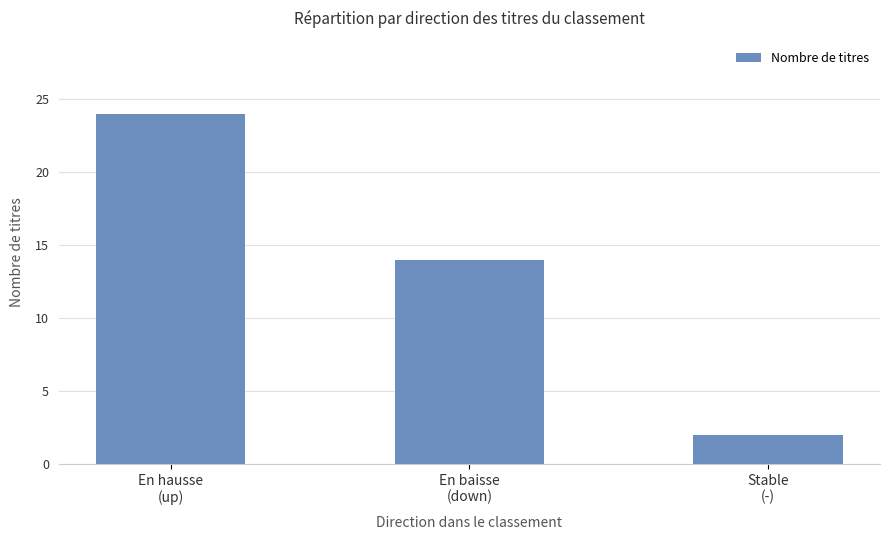

At which category does the chart reach its peak across all series?

En hausse
(up)